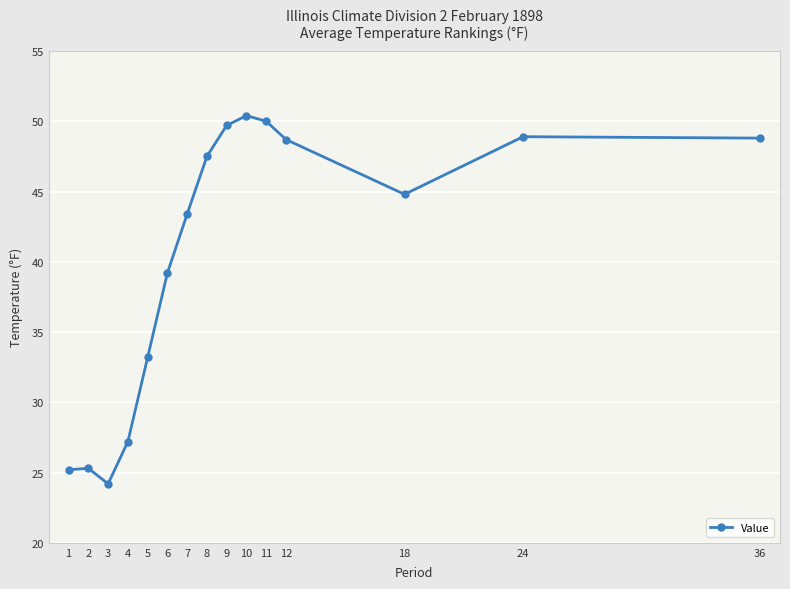

Count the number of data series in this chart.

1